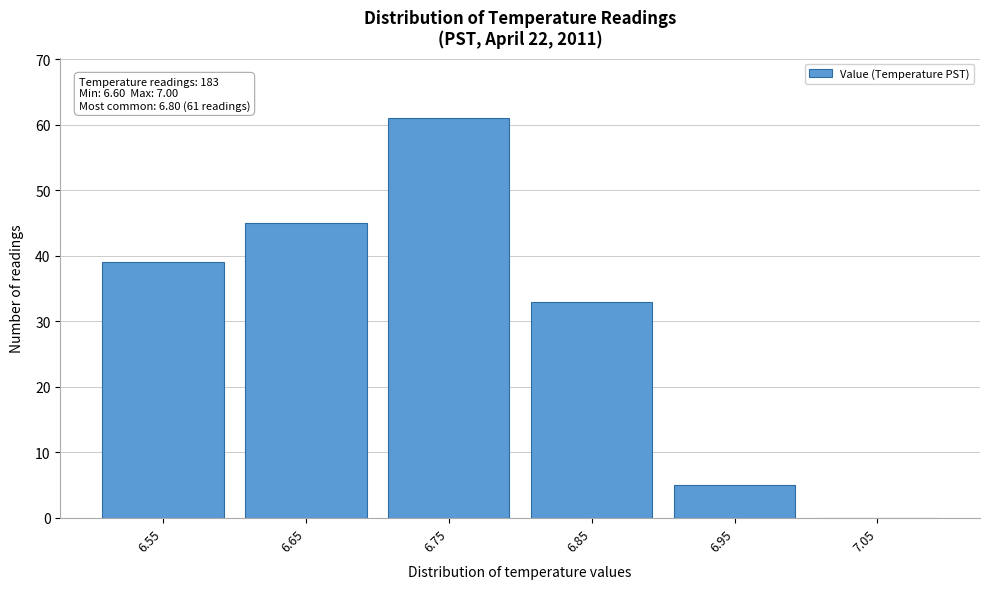

Reading right to left, what are all the values shown in this chart?

7.05=0	6.95=5	6.85=33	6.75=61	6.65=45	6.55=39